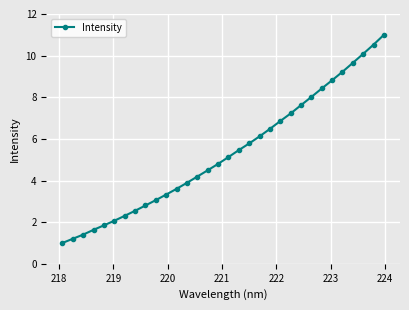

What is the smallest value displayed?

1.0